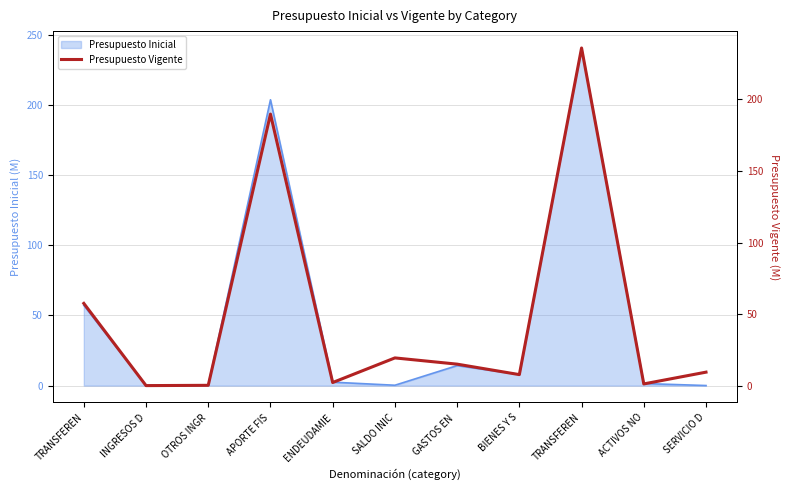

What is the average value?

49.1